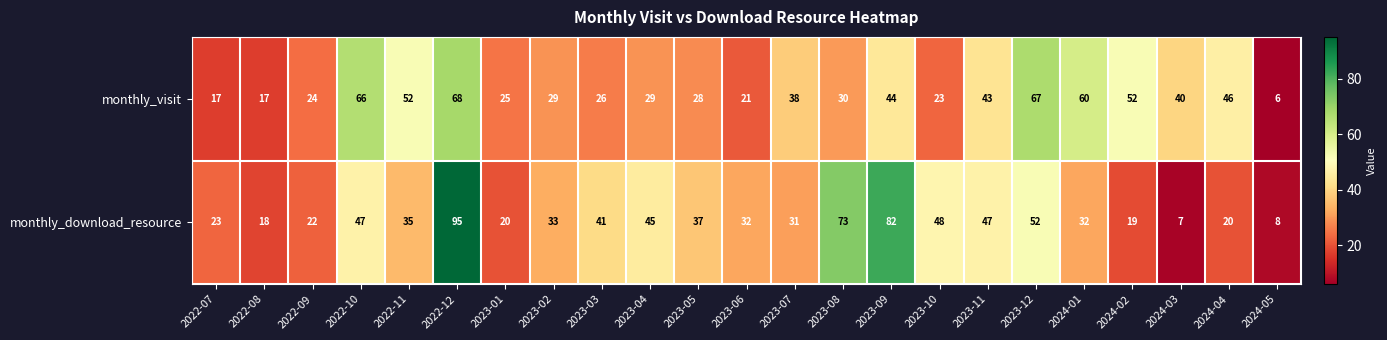

What value does the monthly_visit series have at 2023-07?

38